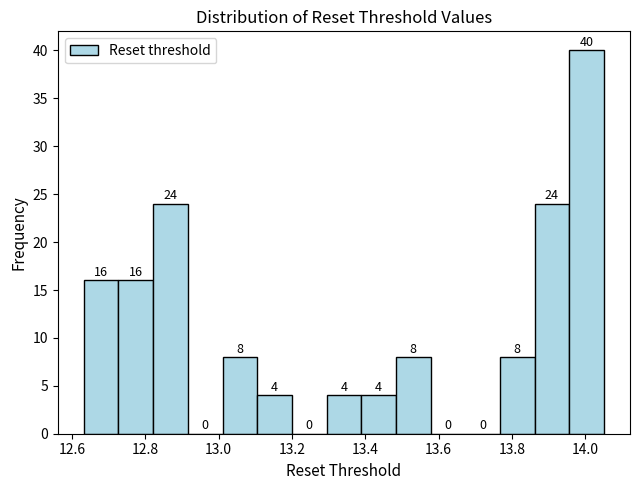

Reading left to right, list every bar in this chart as the range it spans on the x-axis followed by its height. The bar edges are not printed on the chart, so give them approximately, as read against the axis.

12.64 to 12.72: 16
12.72 to 12.82: 16
12.82 to 12.92: 24
12.92 to 13.02: 0
13.02 to 13.10: 8
13.10 to 13.20: 4
13.20 to 13.30: 0
13.30 to 13.38: 4
13.38 to 13.48: 4
13.48 to 13.58: 8
13.58 to 13.68: 0
13.68 to 13.76: 0
13.76 to 13.86: 8
13.86 to 13.96: 24
13.96 to 14.06: 40